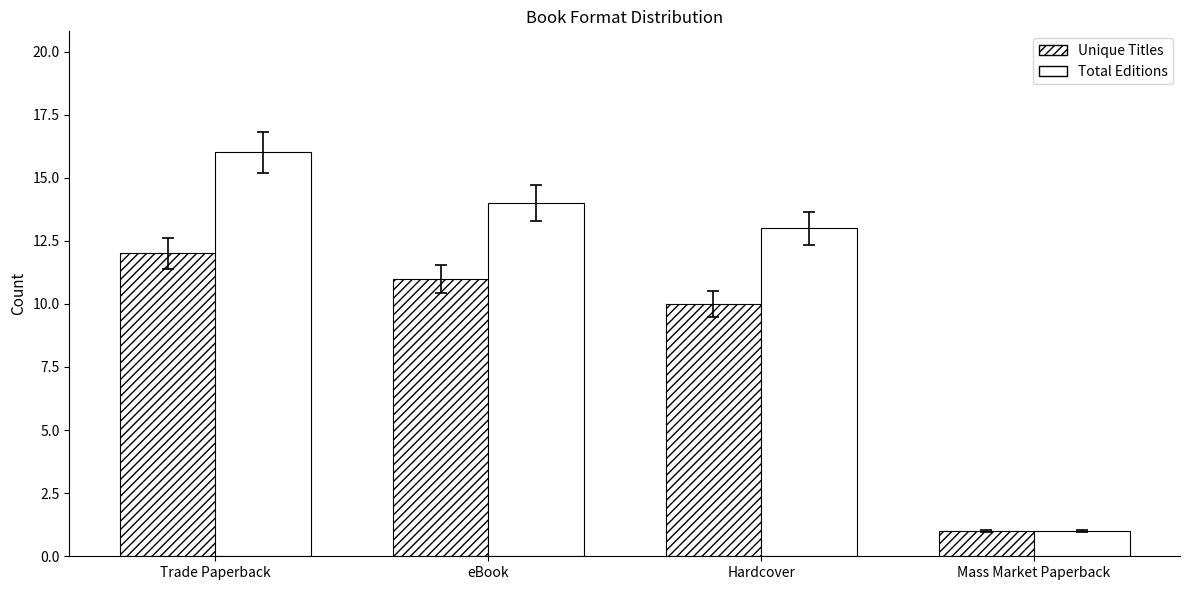

Reading left to right, list all the values displayed in this chart.

Unique Titles: 12	11	10	1
Total Editions: 16	14	13	1